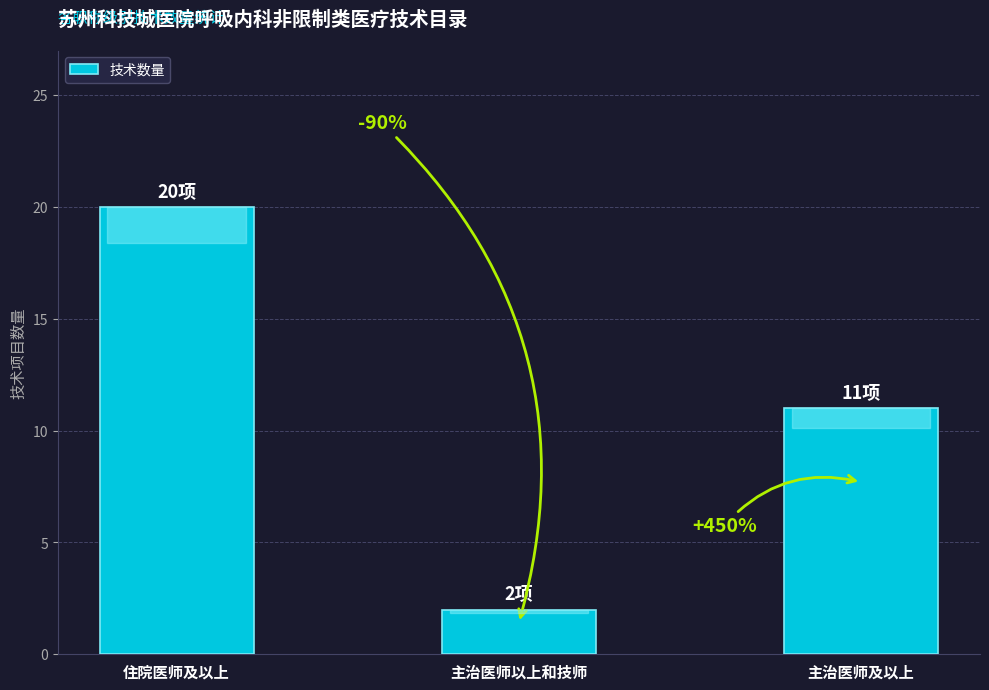

The value at 主治医师及以上 is 11. True or false?

True